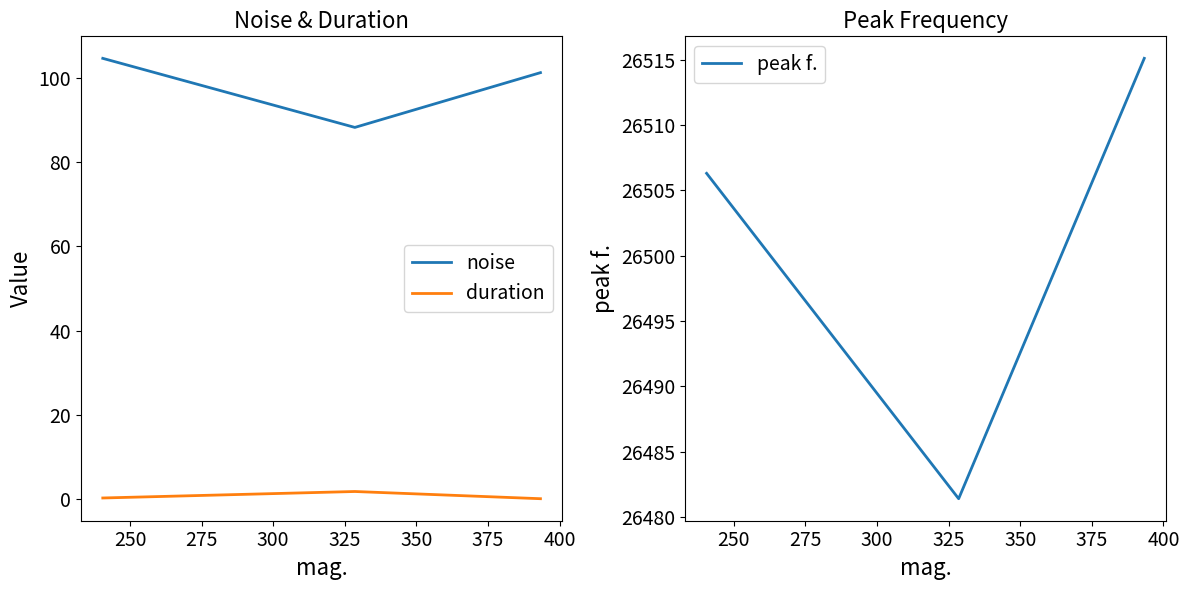

Reading left to right, extract all data points from this chart.

noise: 104.6	88.2	101.2
duration: 0.3	1.9	0.2
peak f.: 26506.3	26481.4	26515.1